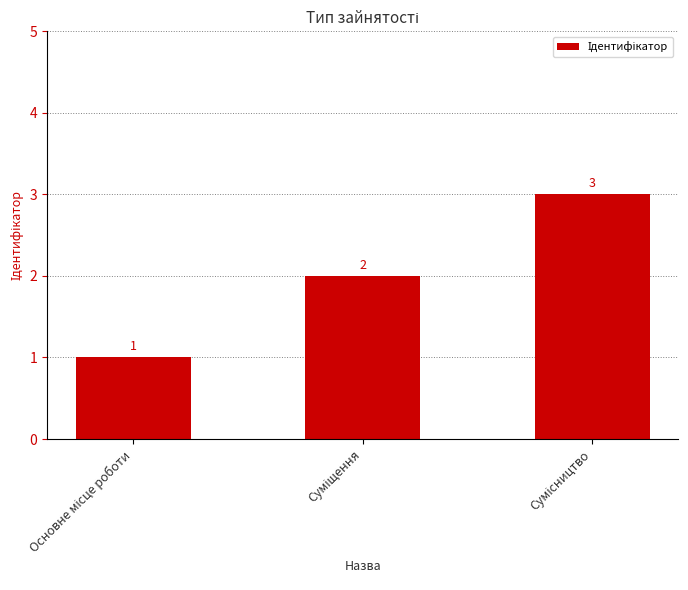

How many values are between 1 and 3?

3